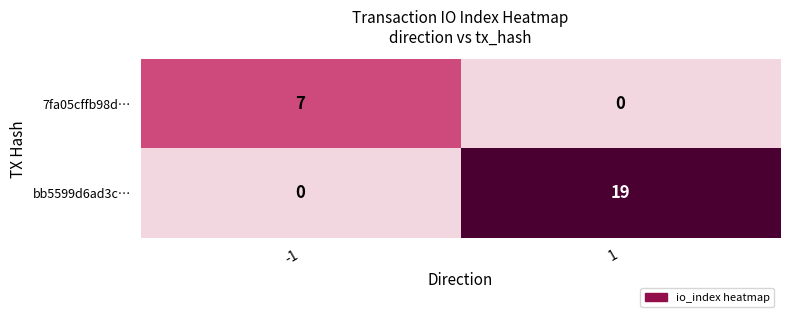

Is it true that 7fa05cffb98d… equals 7 at -1?

True